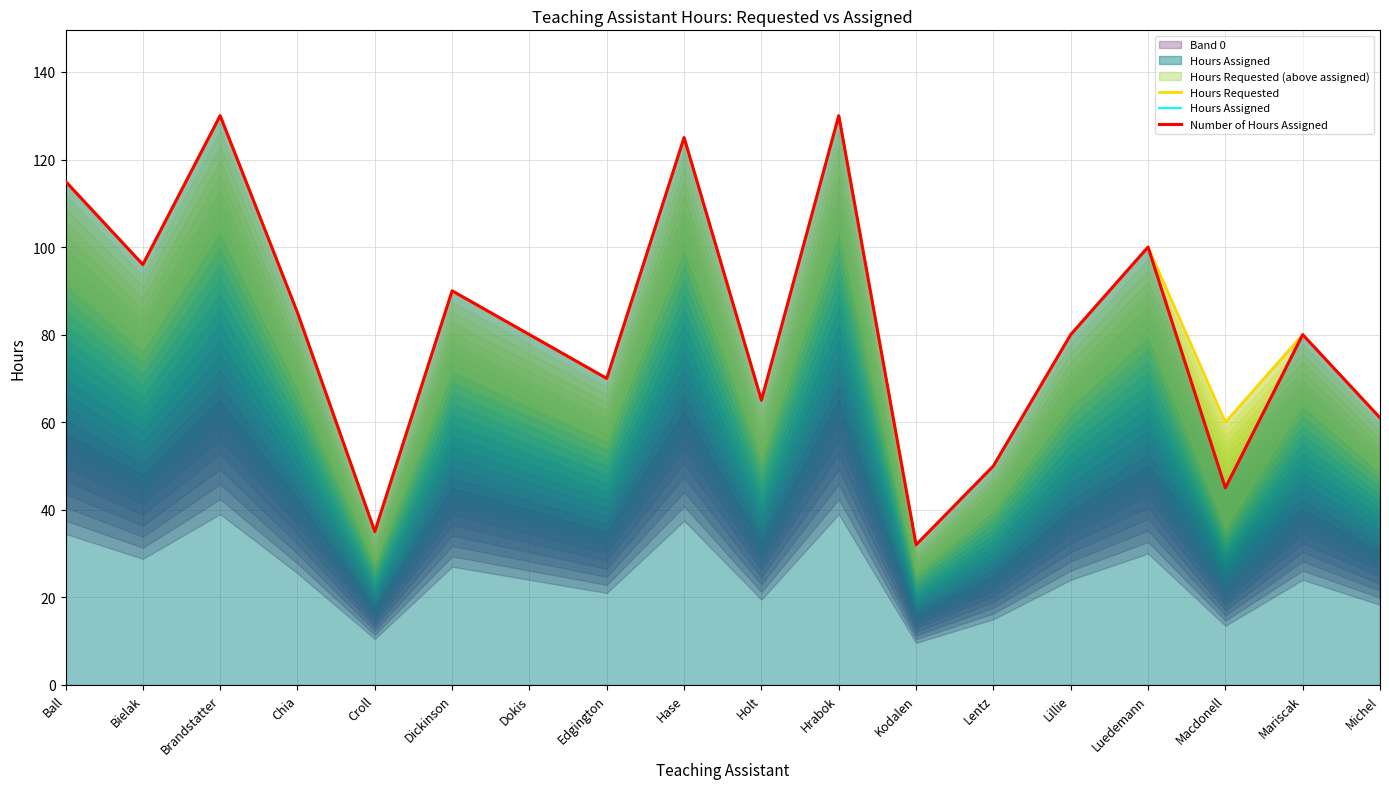

Between Michel and Hase, which is larger?

Hase